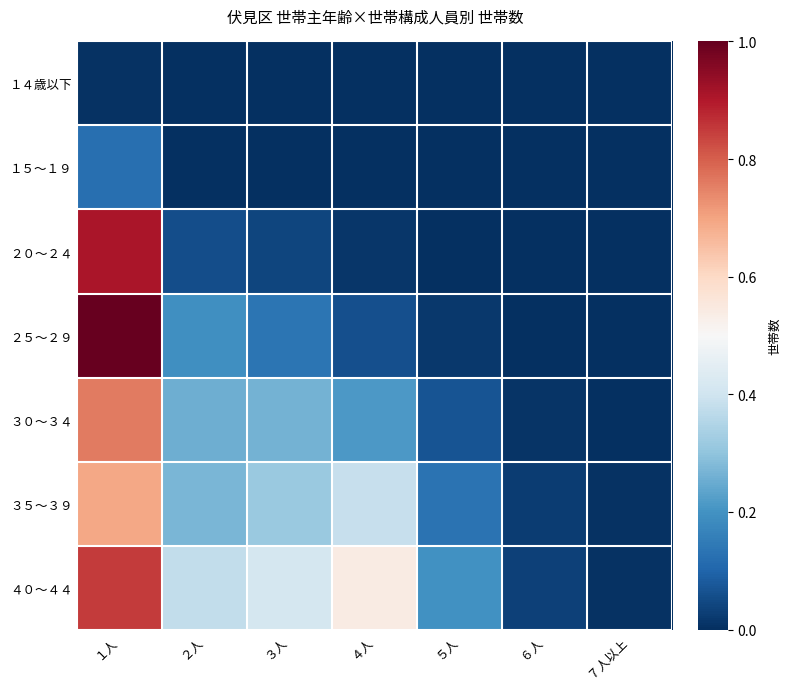

Reading left to right, what are all the values shown in this chart?

１４歳以下: １人=0.0	２人=0.0	３人=0.0	４人=0.0	５人=0.0	６人=0.0	７人以上=0.0
１５～１９: １人=0.1	２人=0.0	３人=0.0	４人=0.0	５人=0.0	６人=0.0	７人以上=0.0
２０～２４: １人=0.9	２人=0.1	３人=0.0	４人=0.0	５人=0.0	６人=0.0	７人以上=0.0
２５～２９: １人=1.0	２人=0.2	３人=0.1	４人=0.1	５人=0.0	６人=0.0	７人以上=0.0
３０～３４: １人=0.8	２人=0.3	３人=0.3	４人=0.2	５人=0.1	６人=0.0	７人以上=0.0
３５～３９: １人=0.7	２人=0.3	３人=0.3	４人=0.4	５人=0.1	６人=0.0	７人以上=0.0
４０～４４: １人=0.9	２人=0.4	３人=0.4	４人=0.5	５人=0.2	６人=0.0	７人以上=0.0